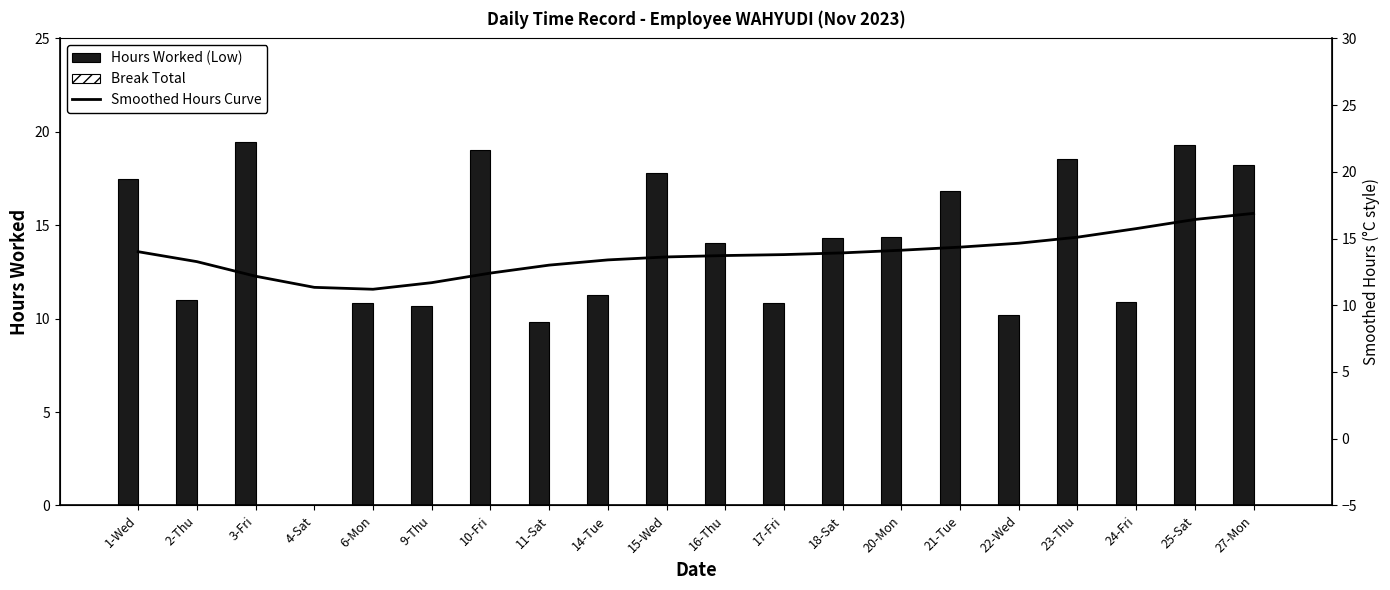

True or false: Hours Worked (Low) has a value of 11.0 at 2-Thu.

True